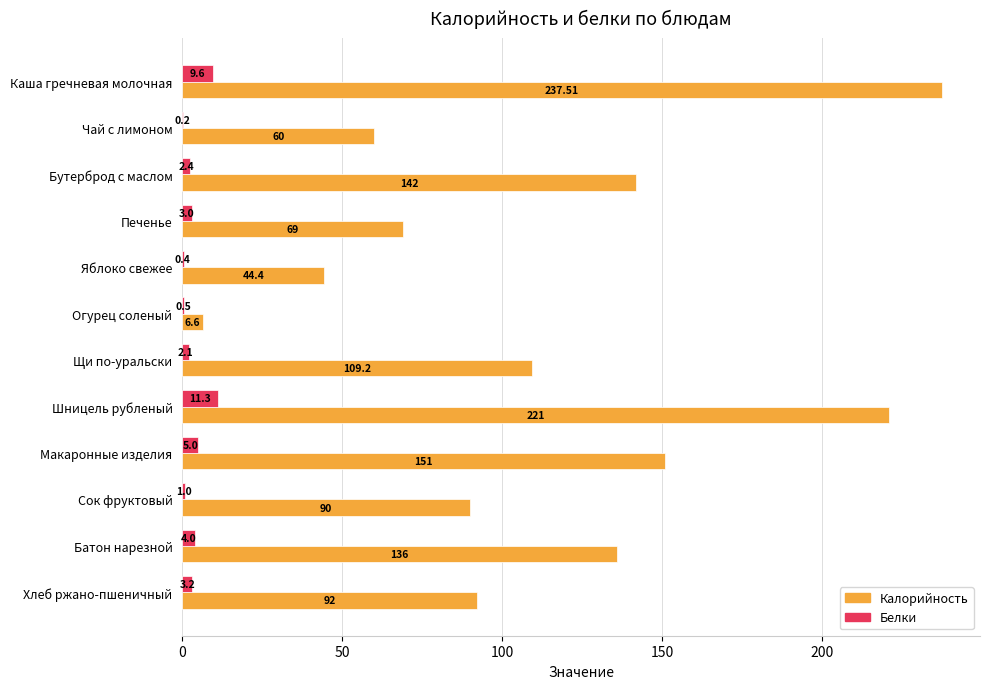

Which category has the highest value across all series?

Каша гречневая молочная